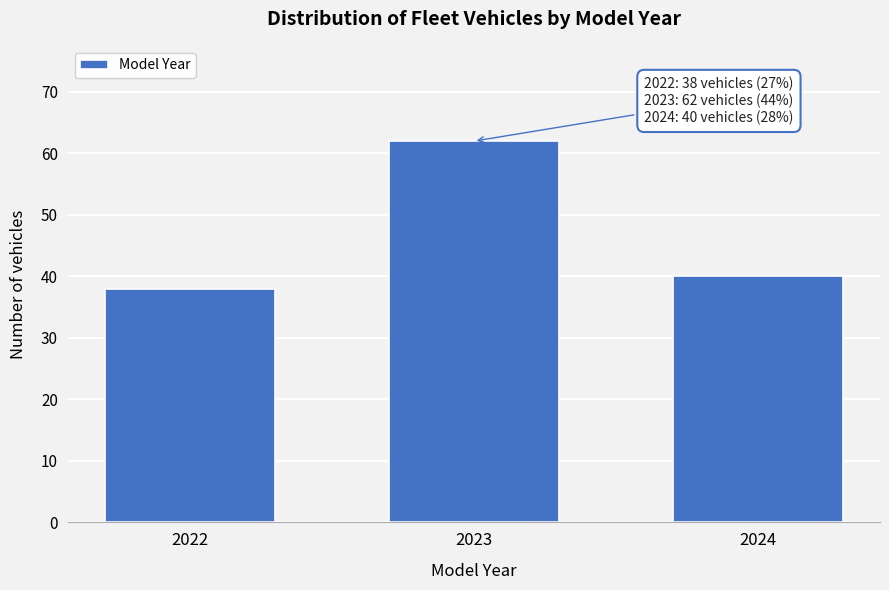

Reading left to right, transcribe all the data shown in this chart.

2022=38	2023=62	2024=40